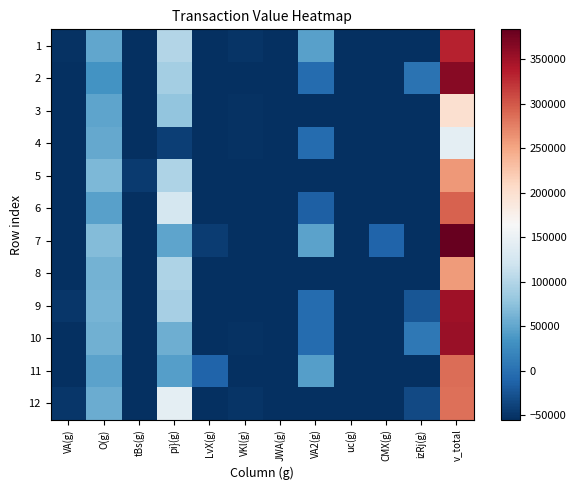

Which series changed the most between uc(g) and CMX(g)?

7